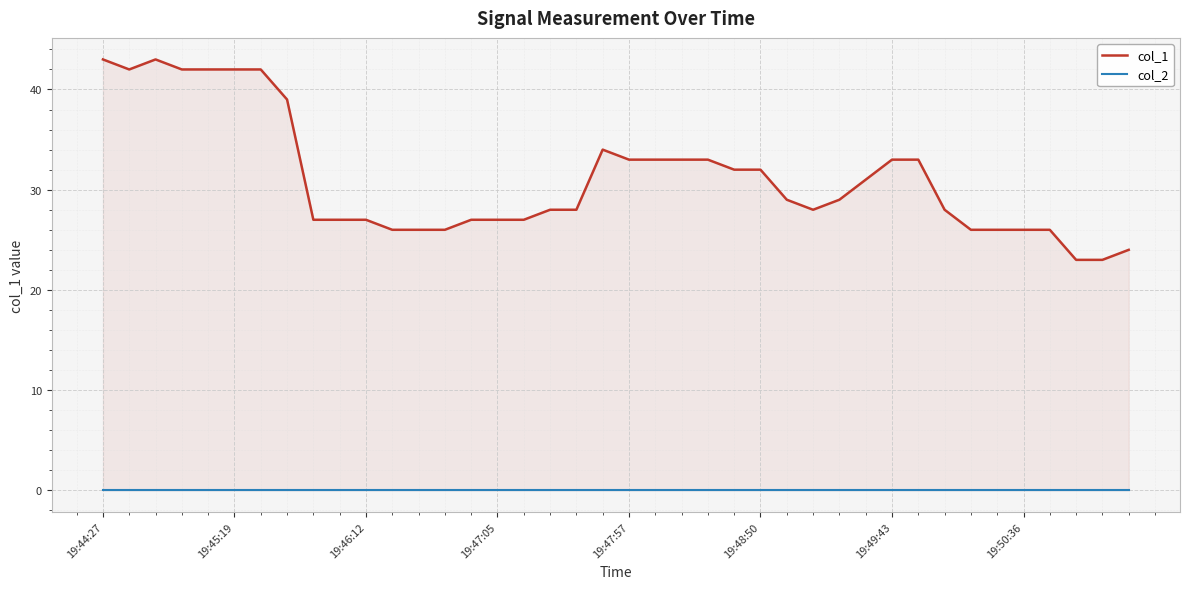

True or false: col_2 and col_1 intersect in this chart.

False